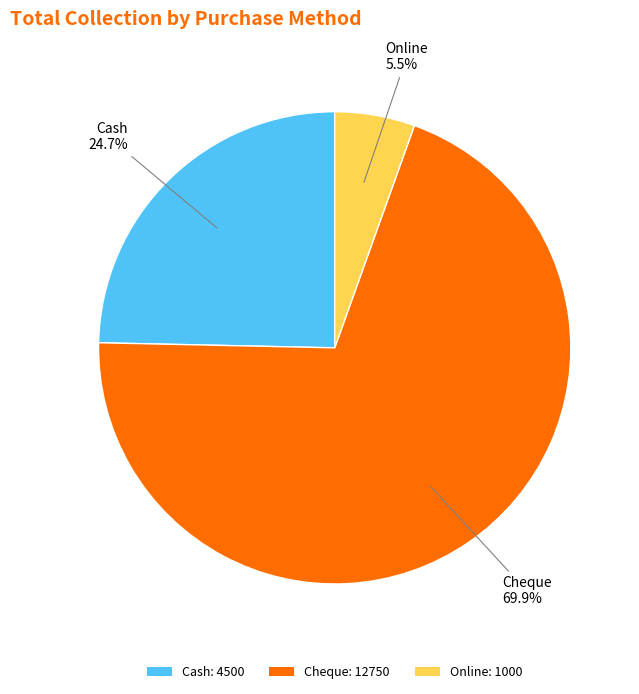

To the nearest percent, what is the average slice percentage?

33%